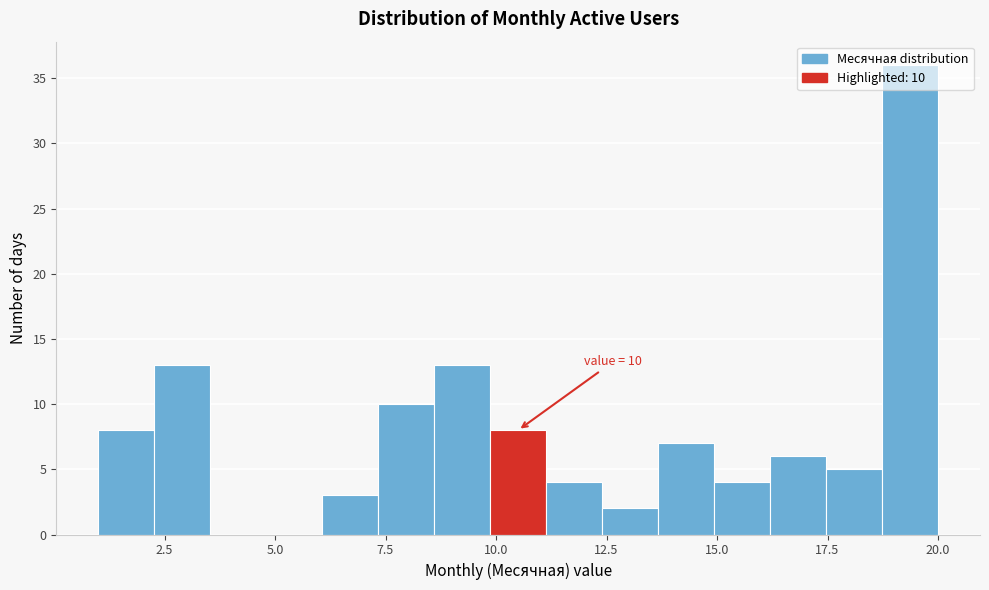

Read against the x-axis, roughly where is the centre of the tallest bar?

19.5